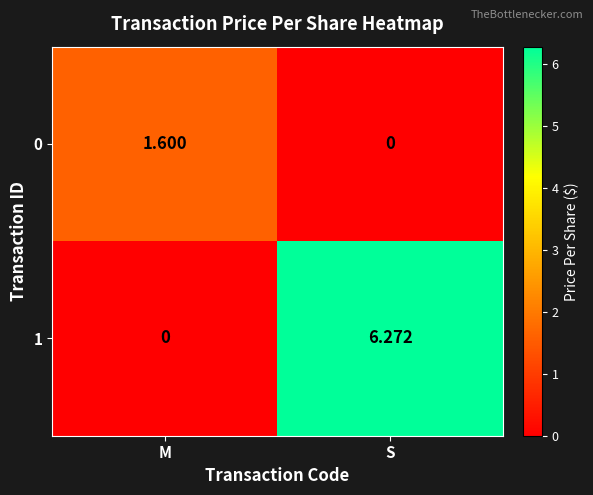

Between M and S, which series saw the biggest shift?

1